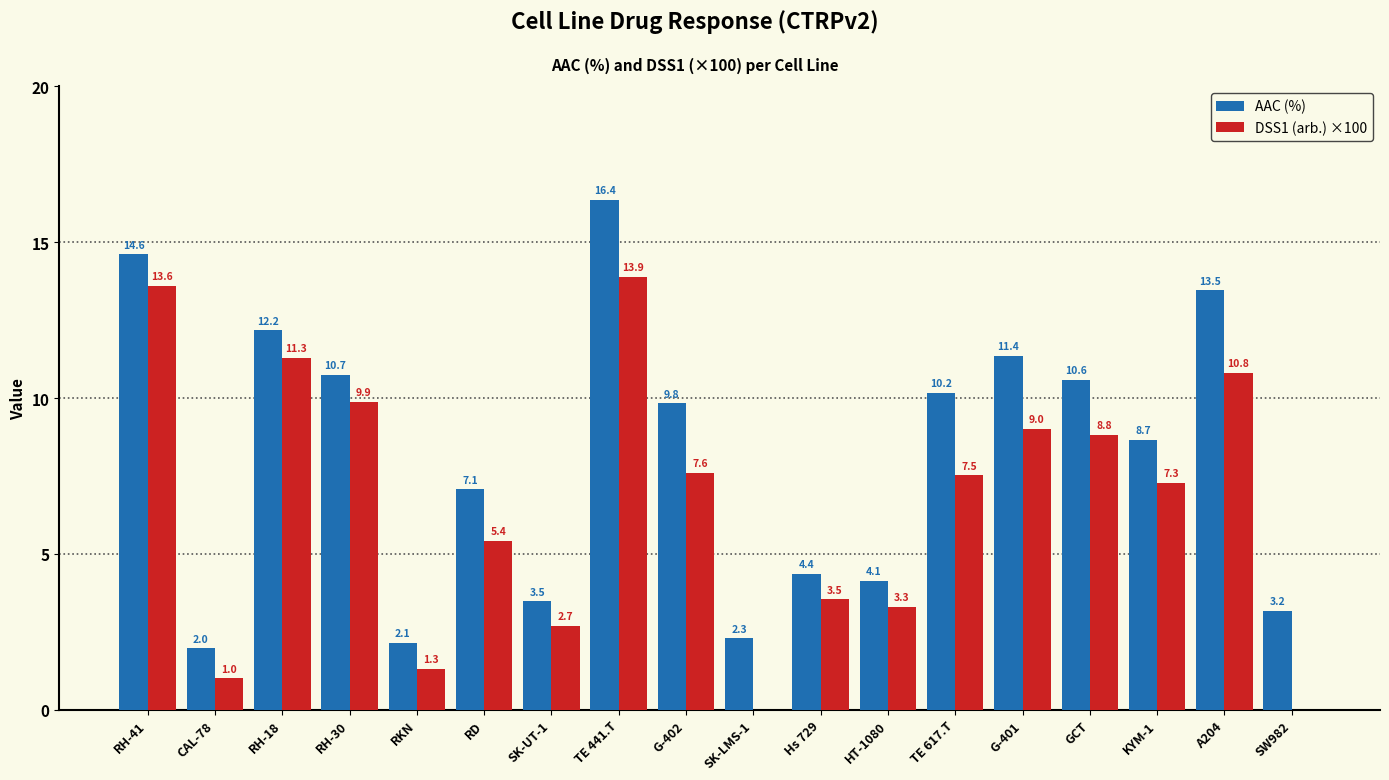

Which series changed the most between G-401 and A204?

AAC (%)